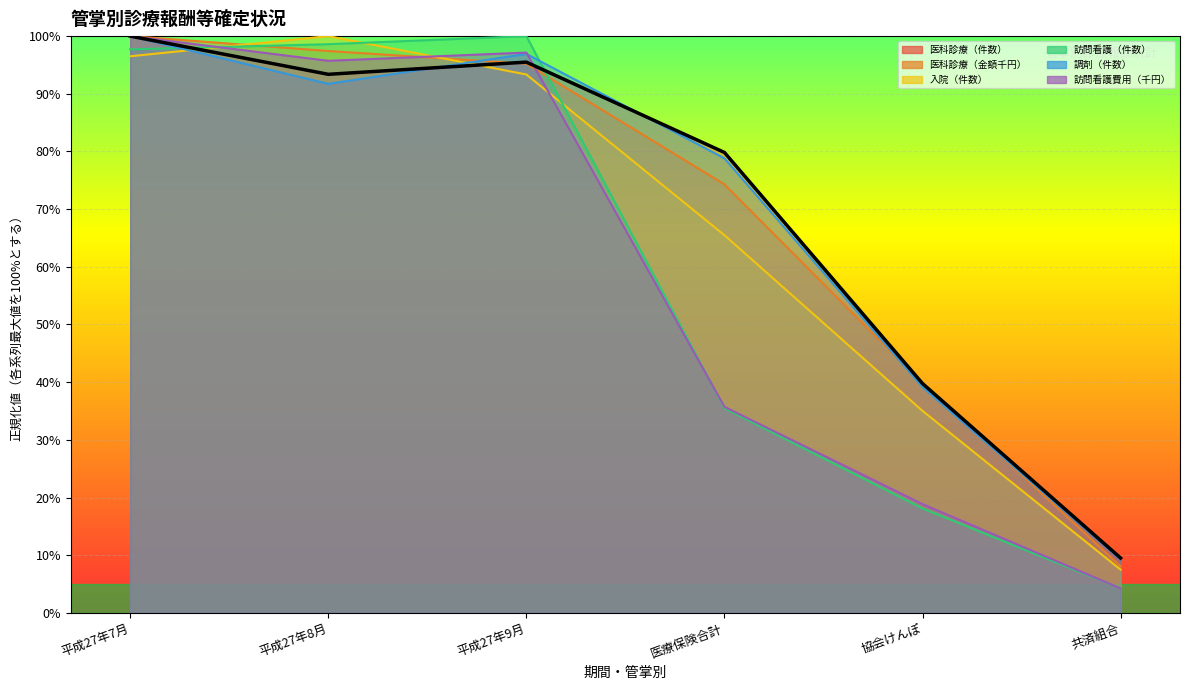

What is the label of the 5th point from the right?

平成27年8月